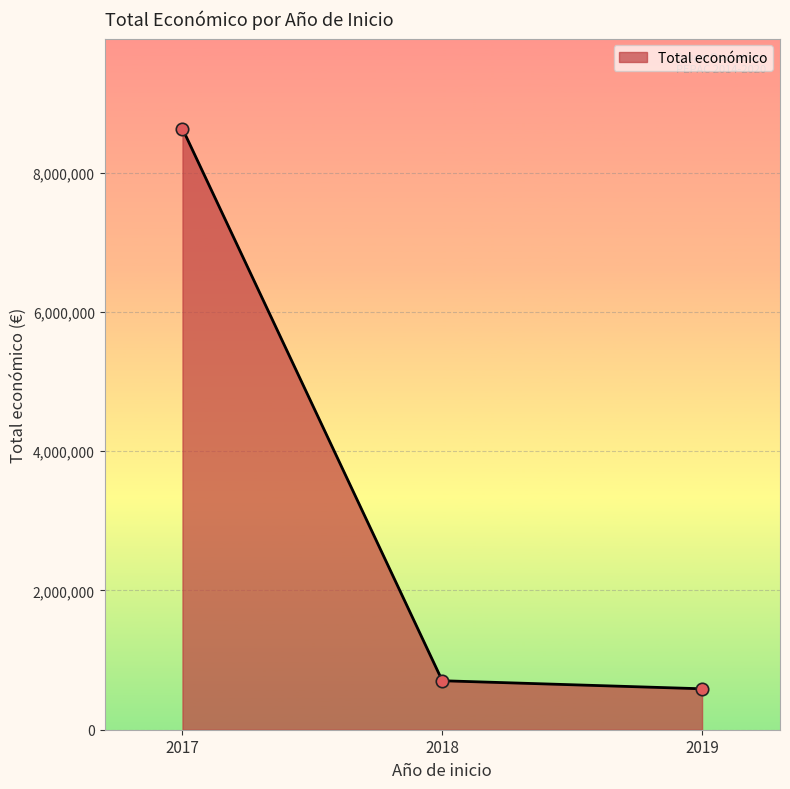

Between 2018 and 2017, which is larger?

2017